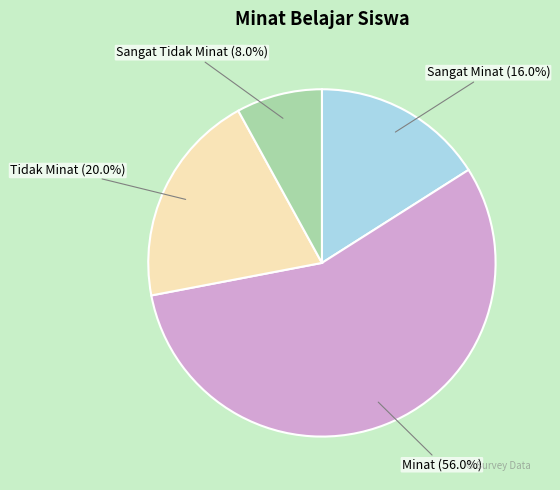

To the nearest percent, what percentage of the pie is Minat?

56%